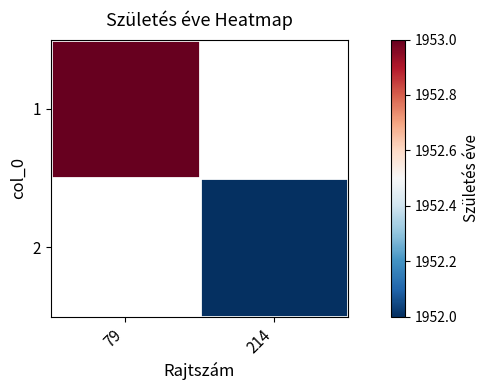

At how many categories does at least one series exceed 1952?

1